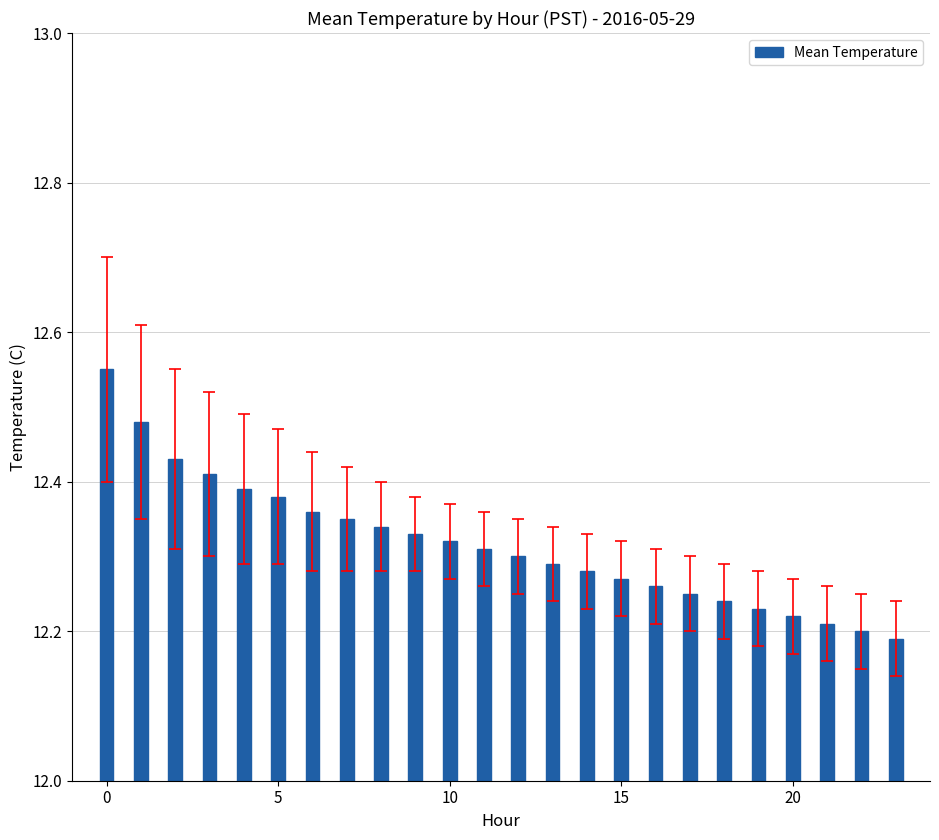

What is the sum of all values?

295.6